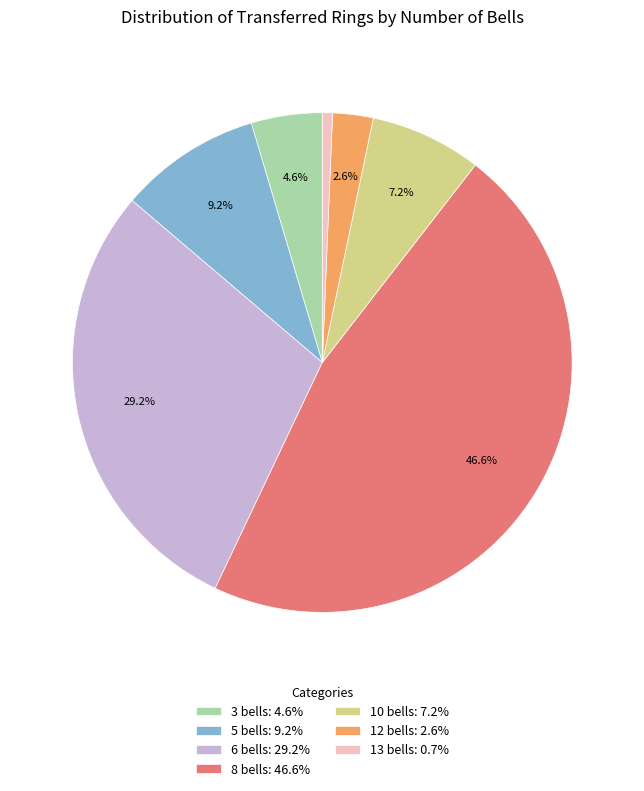

What percentage is the 6 bells slice, to the nearest percent?

29%